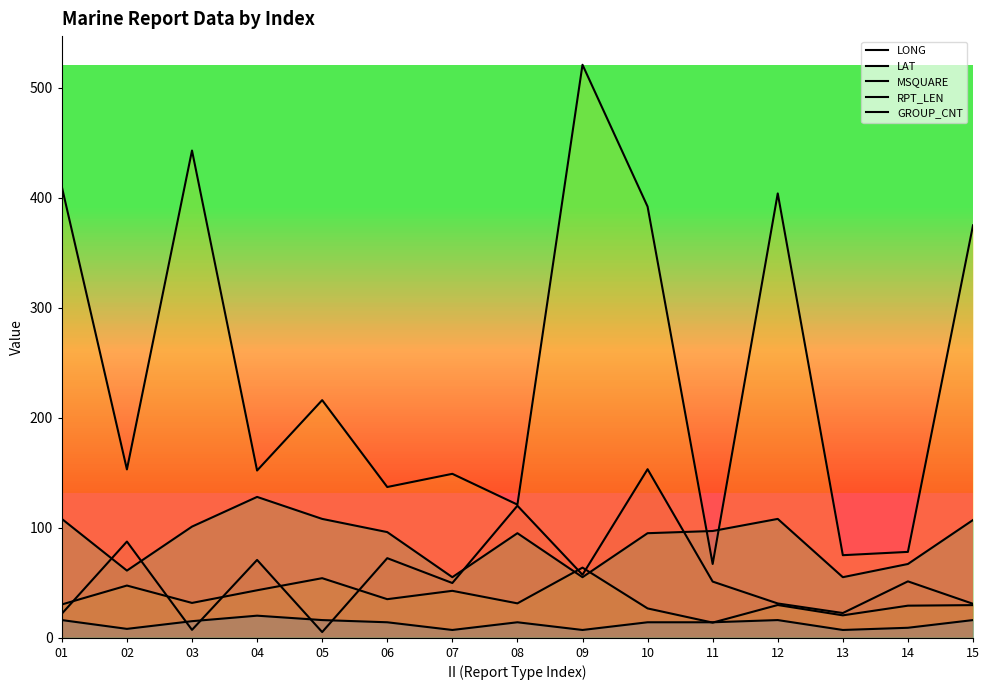

Is it true that MSQUARE equals 137.0 at 06?

True